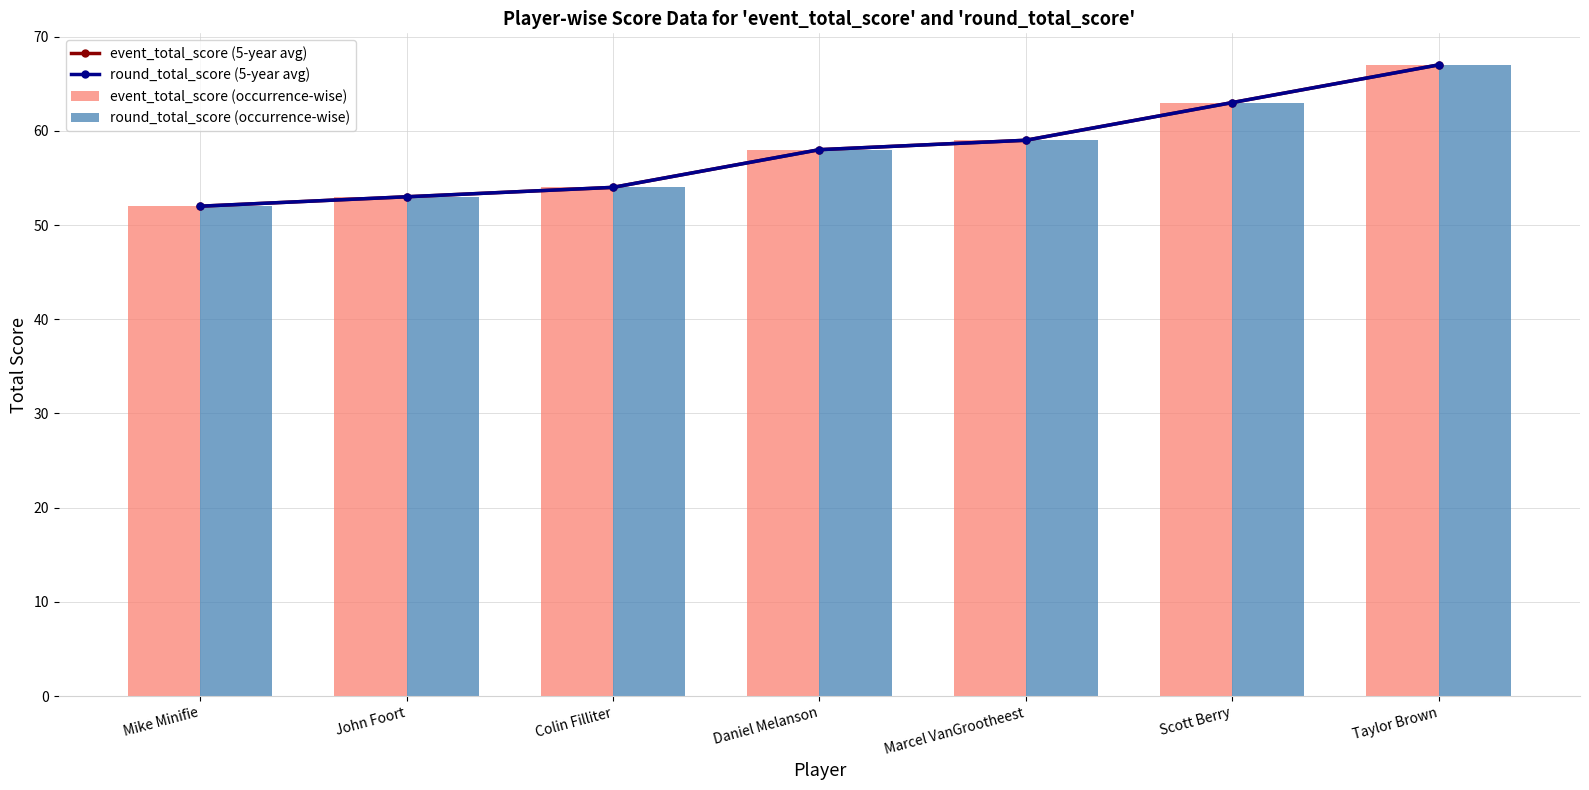

Rank the categories by round_total_score (5-year avg) value from lowest to highest.

Mike Minifie, John Foort, Colin Filliter, Daniel Melanson, Marcel VanGrootheest, Scott Berry, Taylor Brown